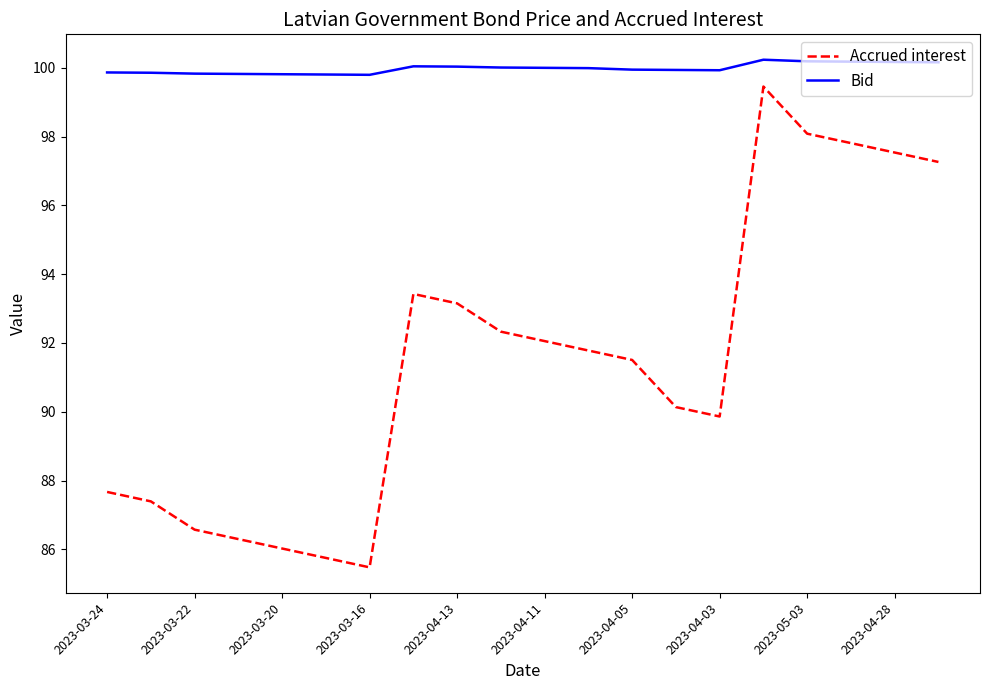

What is the difference between the maximum and minimum values in the Bid series?

0.4